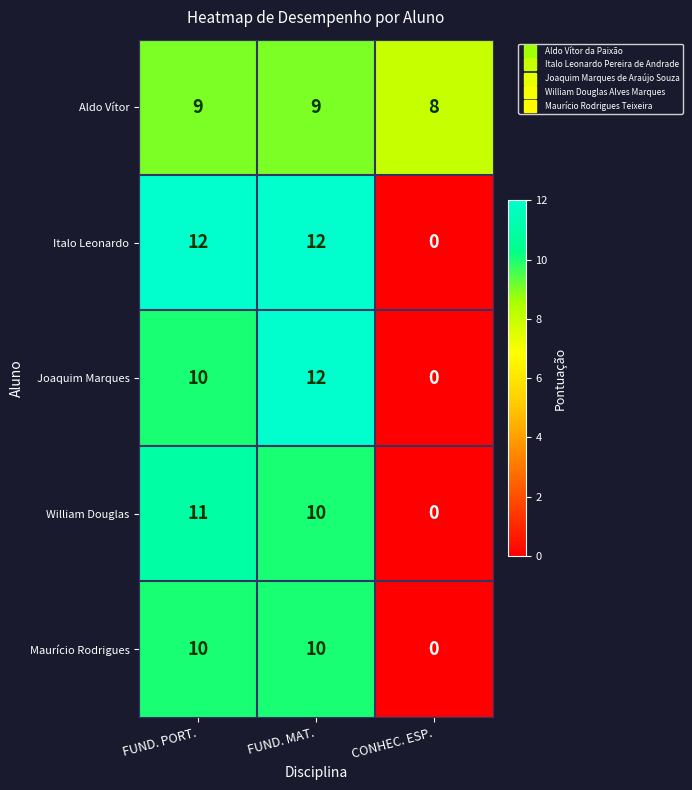

How many Maurício Rodrigues values are between 0 and 10?

3